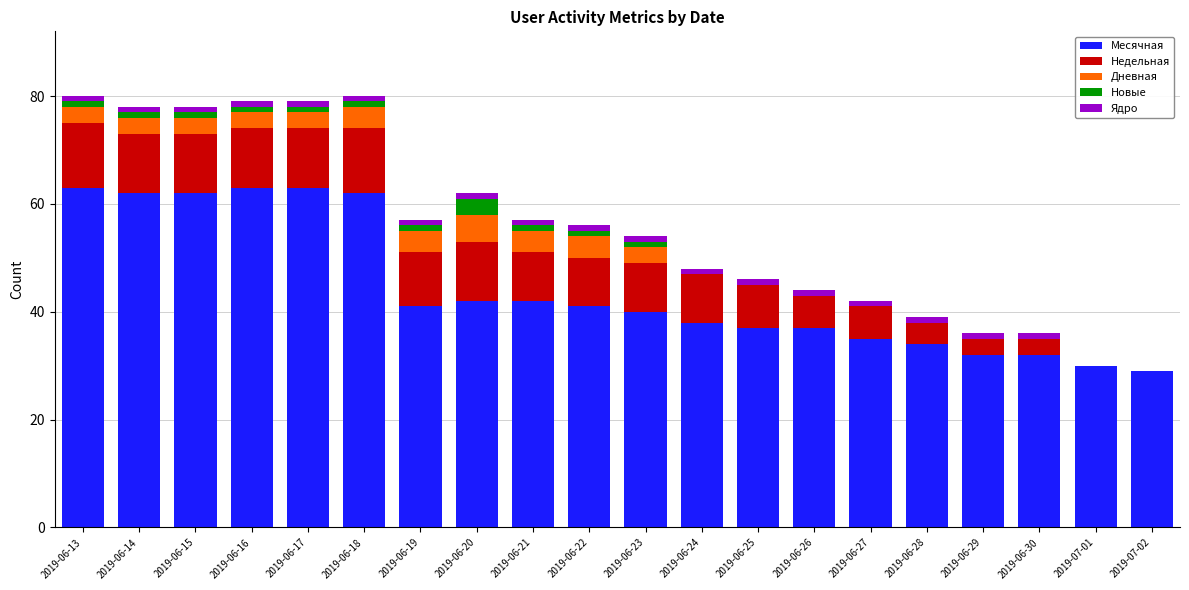

The Месячная series shows 12 at 2019-06-24. True or false?

False